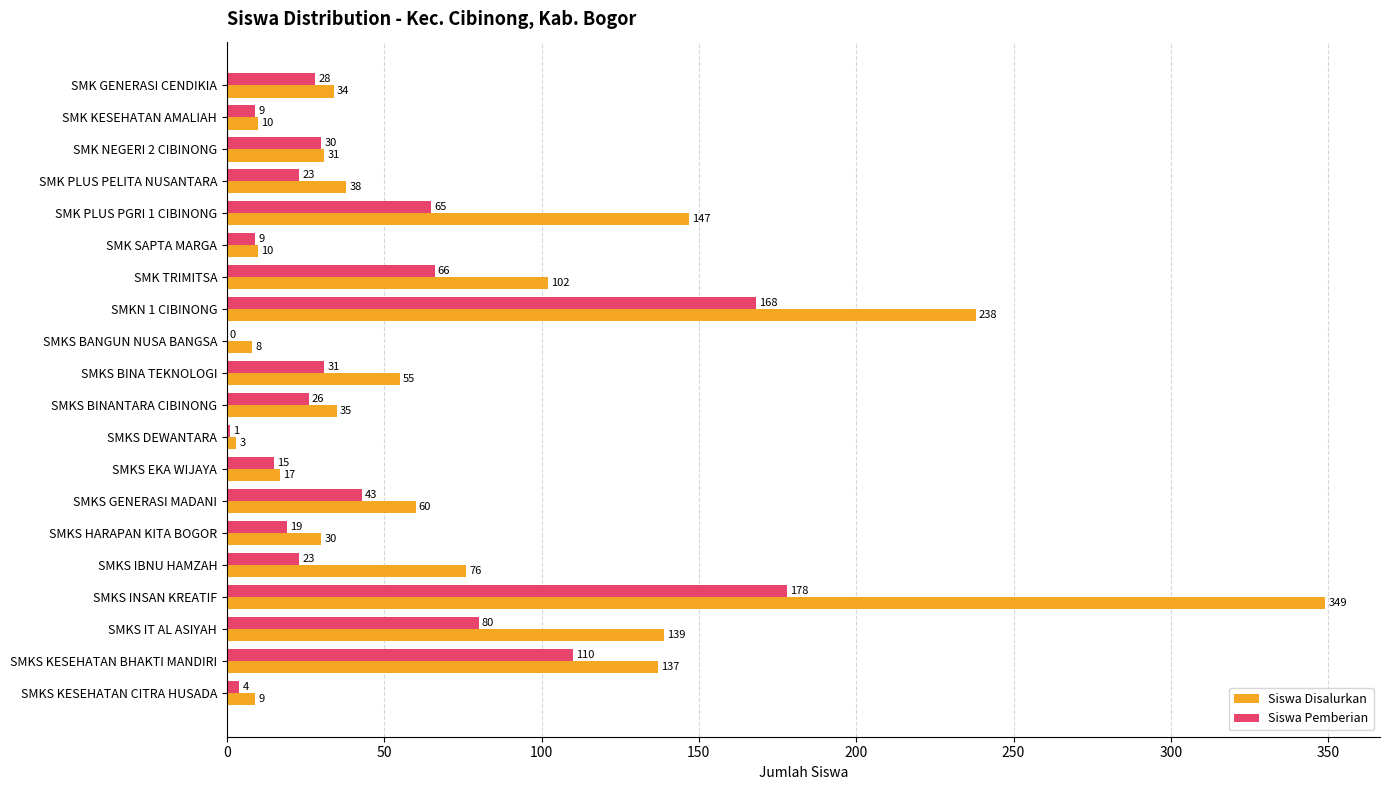

How many distinct data groups are displayed?

2